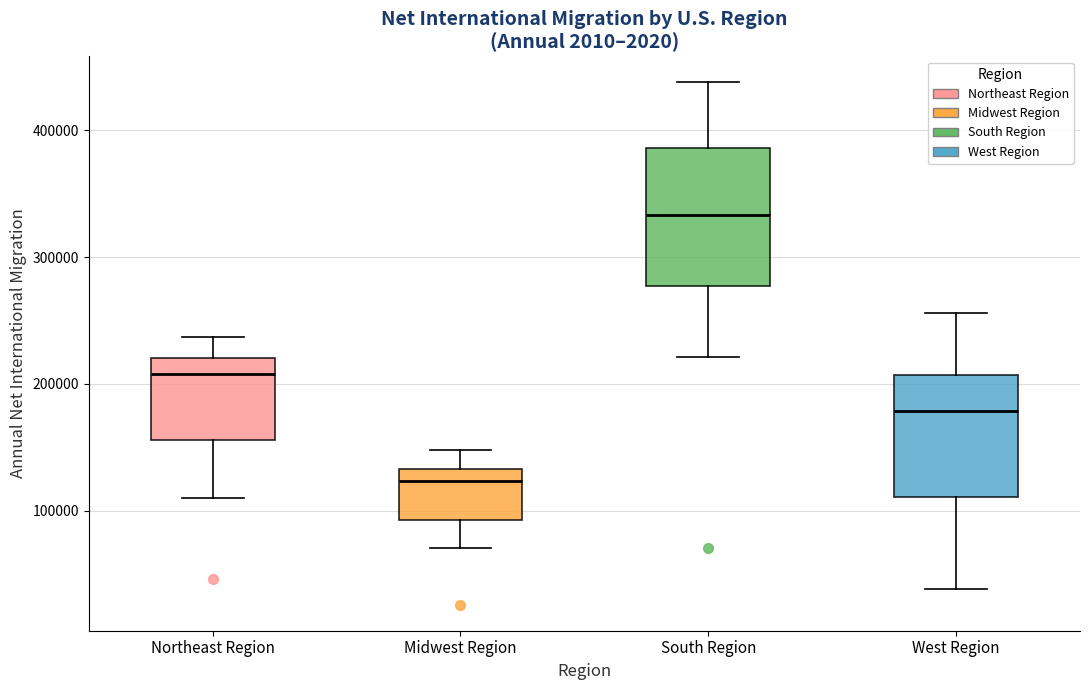

Comparing the boxes themselves (not the whiskers), which one is the tallest?

South Region